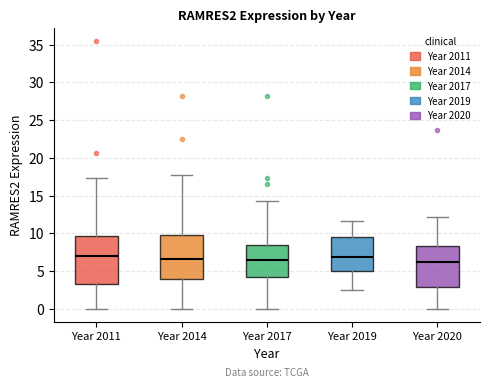

Reading left to right, transcribe this box plot: for each box, give where its median line is, the range the box spans, and where its two whiskers end, as read against the y-axis. The values are not printed on the chart, so give them approximately, as read against the axis.

Year 2011: median 7.0, box 3.0 to 9.5, whiskers 0.0 to 17.5
Year 2014: median 6.5, box 4.0 to 10.0, whiskers 0.0 to 17.5
Year 2017: median 6.5, box 4.0 to 8.5, whiskers 0.0 to 14.5
Year 2019: median 7.0, box 5.0 to 9.5, whiskers 2.5 to 11.5
Year 2020: median 6.0, box 3.0 to 8.5, whiskers 0.0 to 12.0